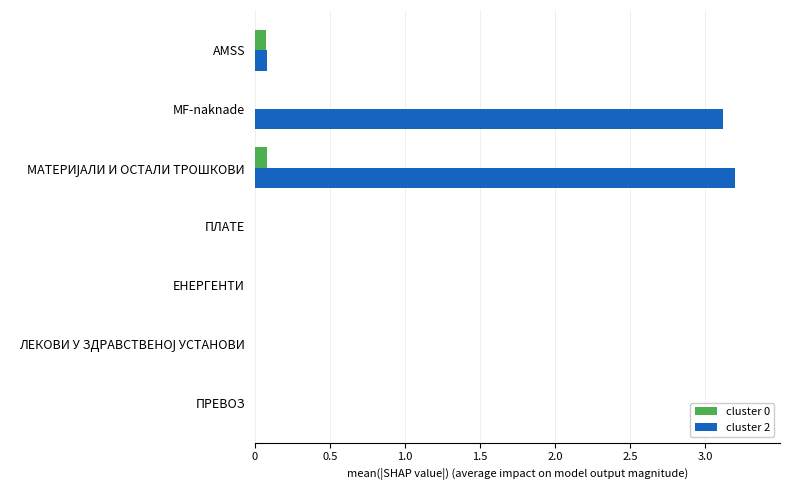

Which series has the largest total across all categories?

cluster 2